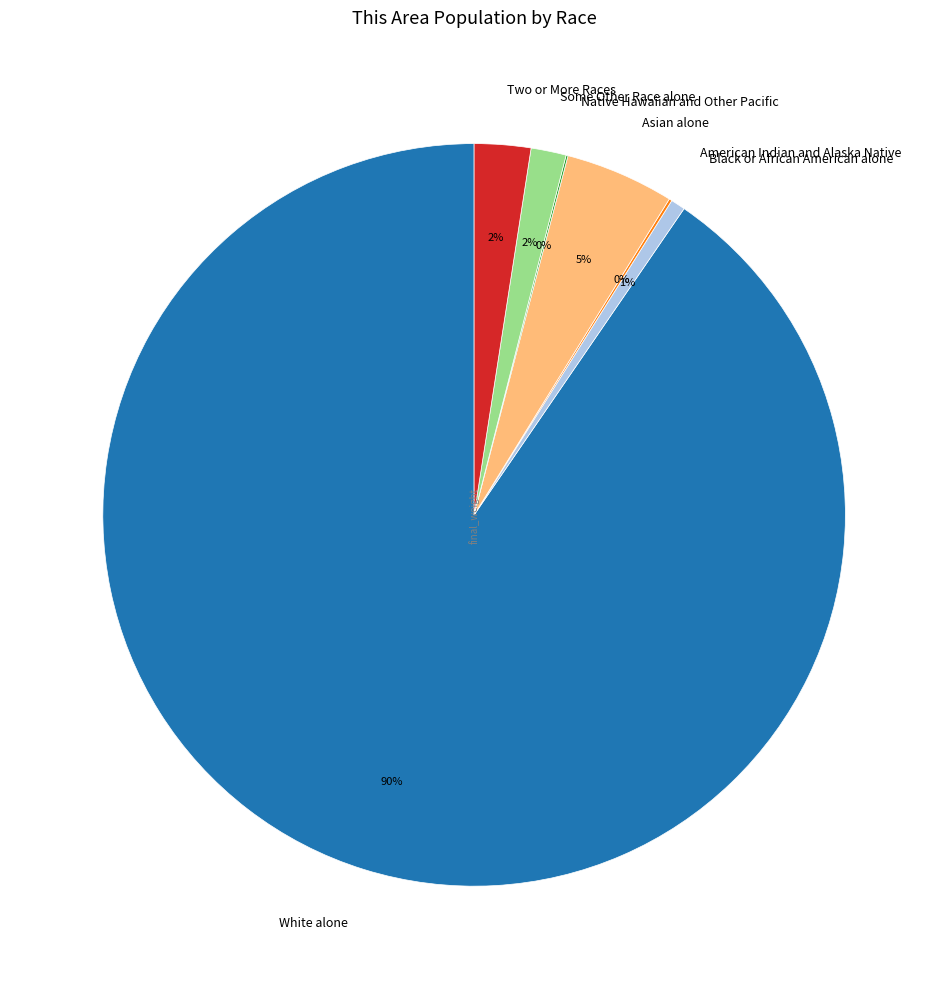

Which slice represents more than half of the pie?

White alone